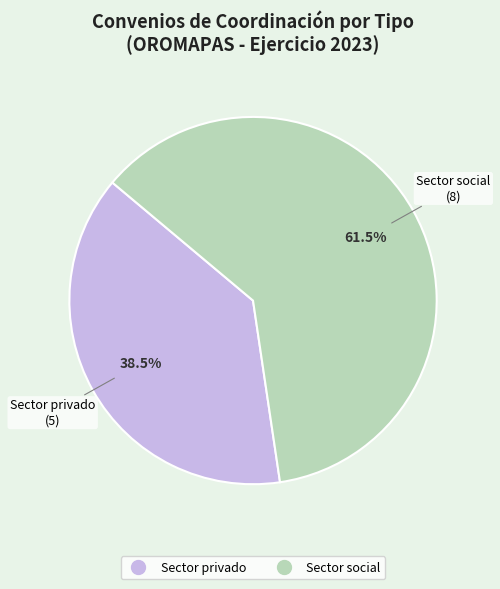

Does any single category account for the majority?

Yes